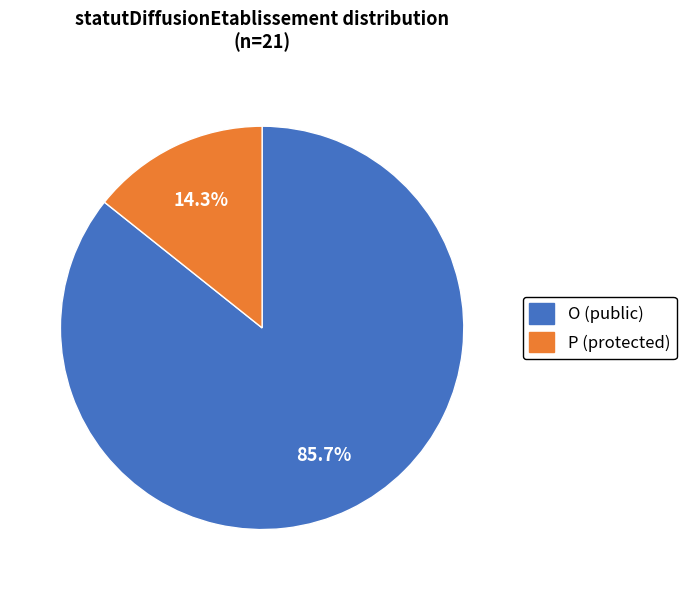

Is there a majority slice in this chart?

Yes